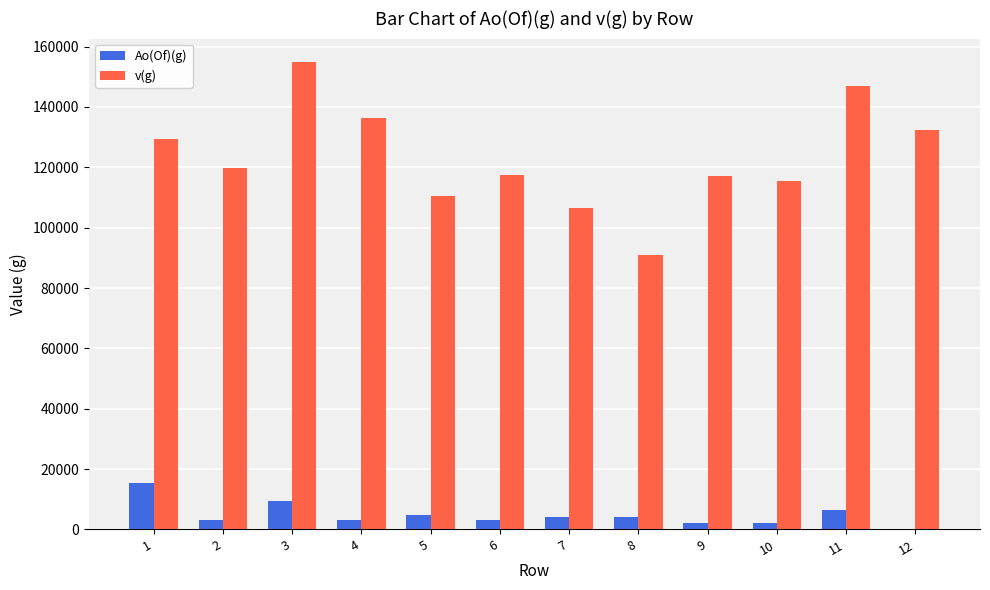

Between 4 and 7, which series saw the biggest shift?

v(g)